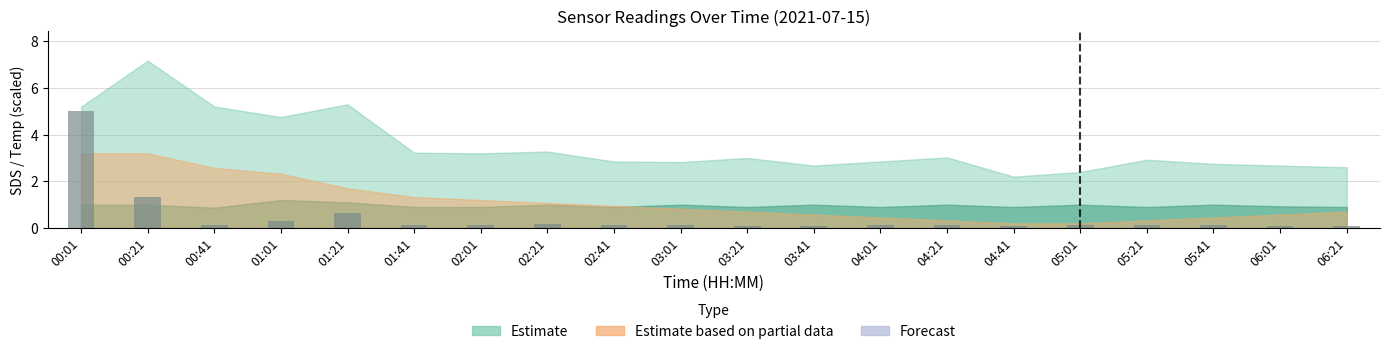

What is the sum of all values?

9.2